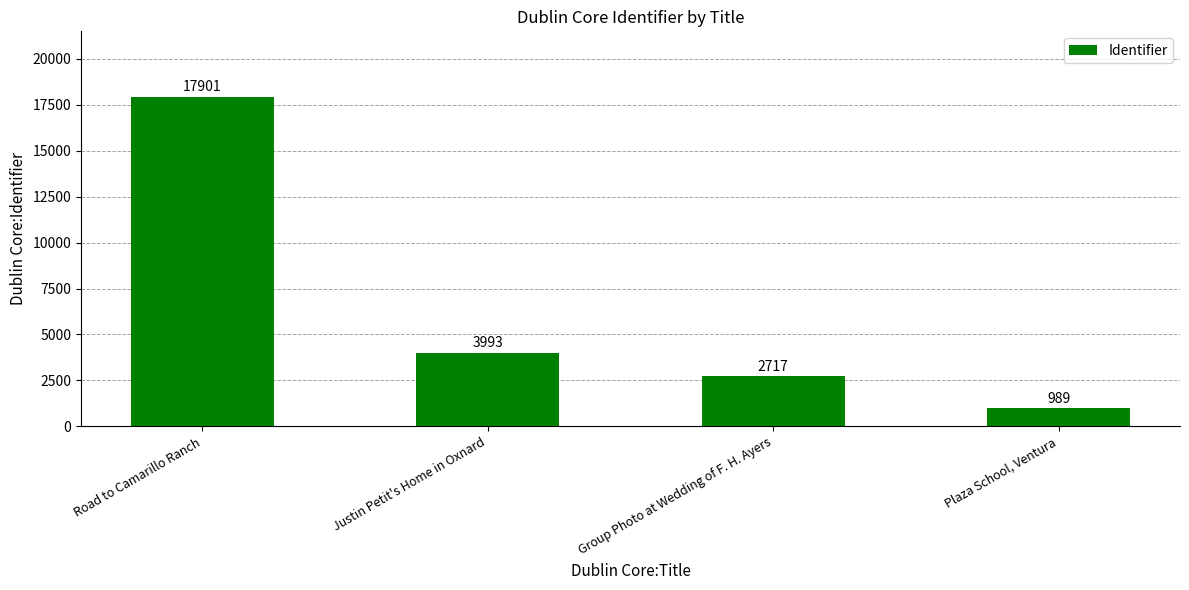

Reading left to right, extract all data points from this chart.

17901	3993	2717	989